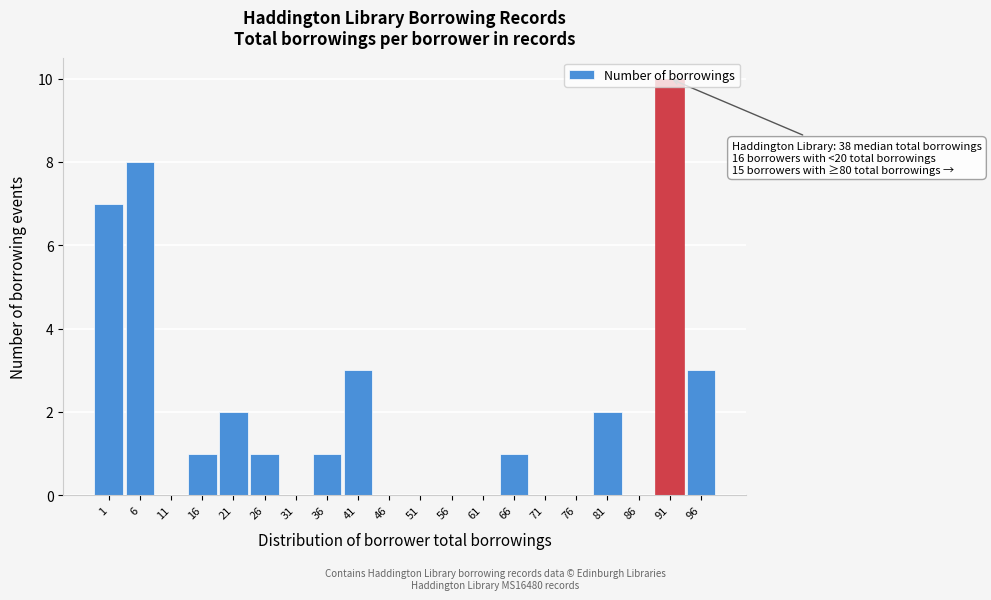

What is the sum of all values?

39